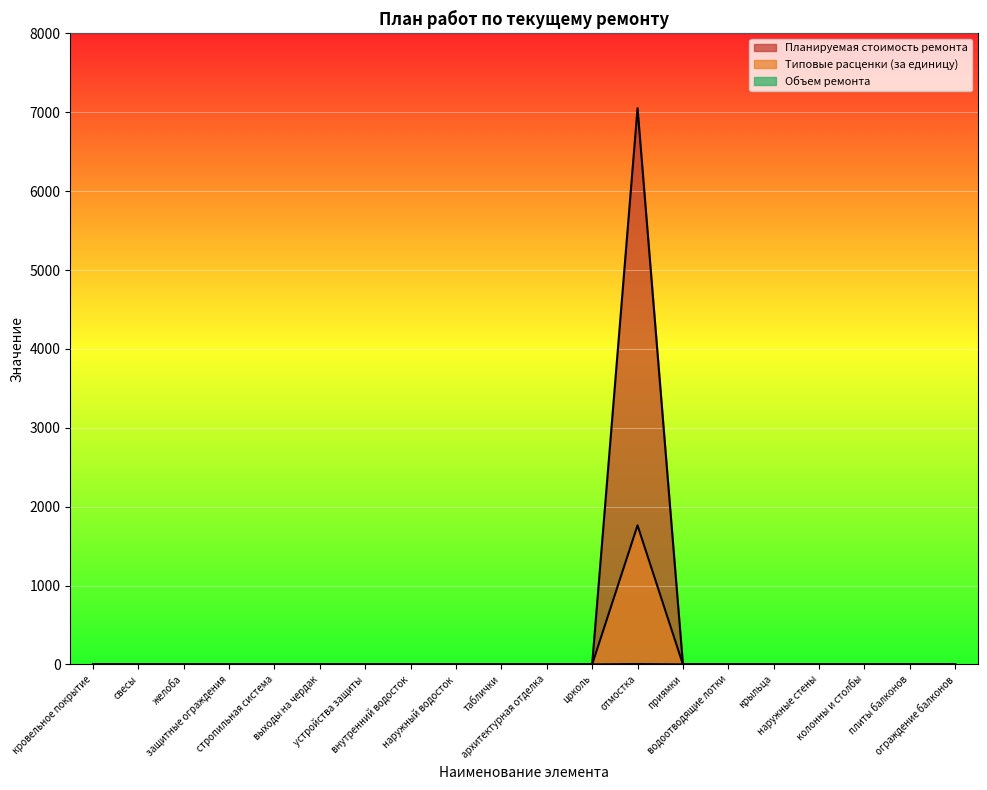

What is the label of the 9th point from the right?

цоколь